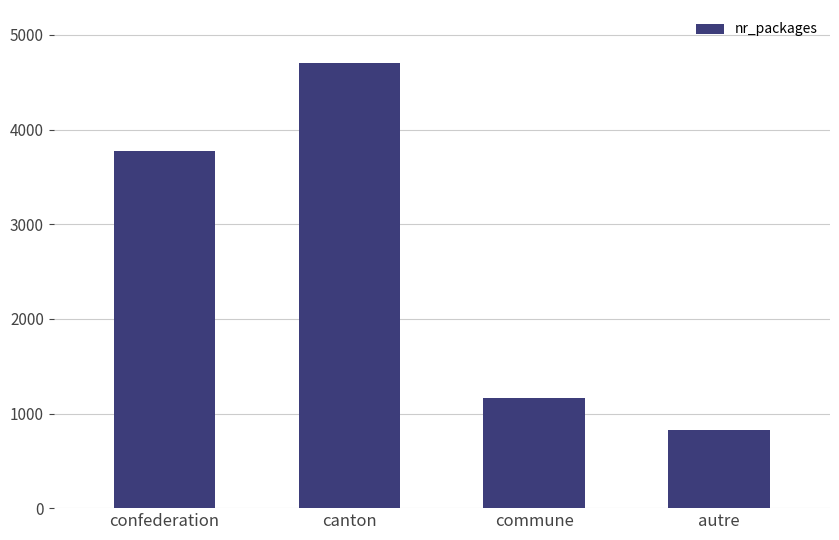

Read the value at commune.

1160